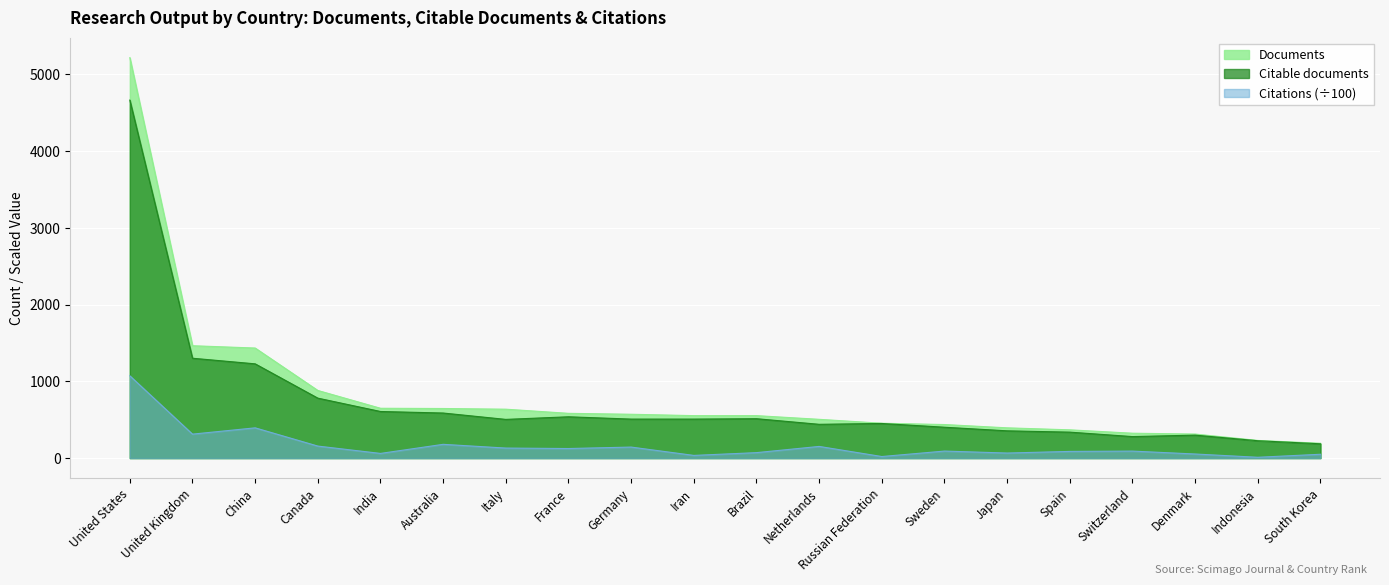

What is the label of the 8th point from the left?

France